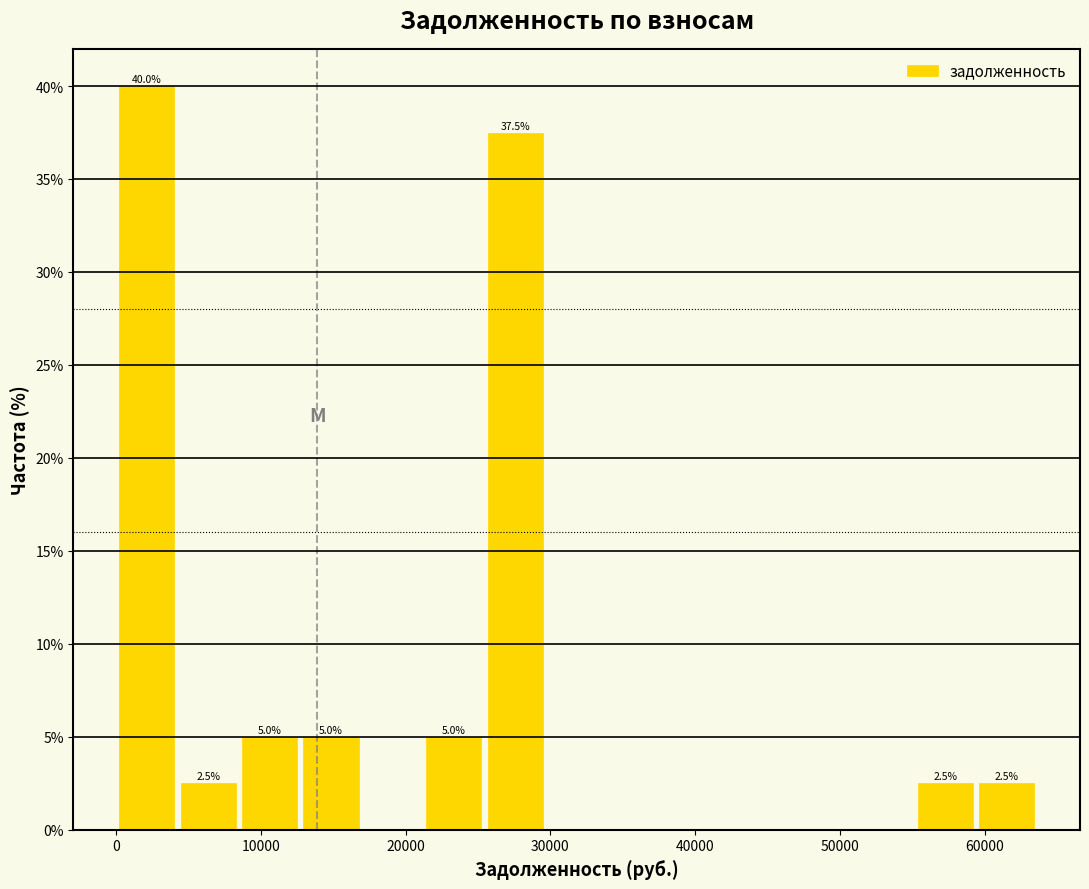

Which range on the x-axis has the tallest bar?

0 to 4000